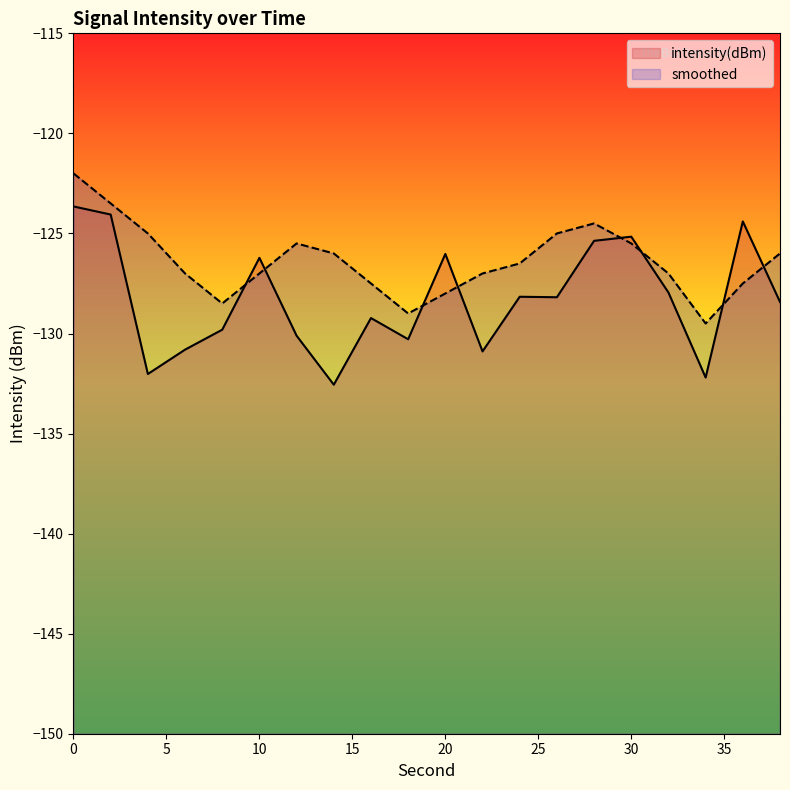

How many categories are shown in the chart?

20